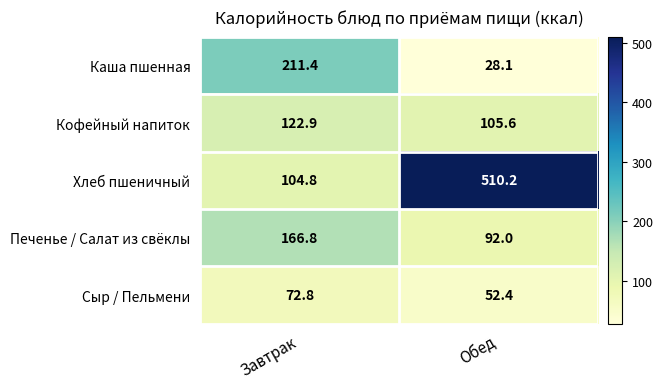

What is the difference between the highest and lowest values at Завтрак?

138.6